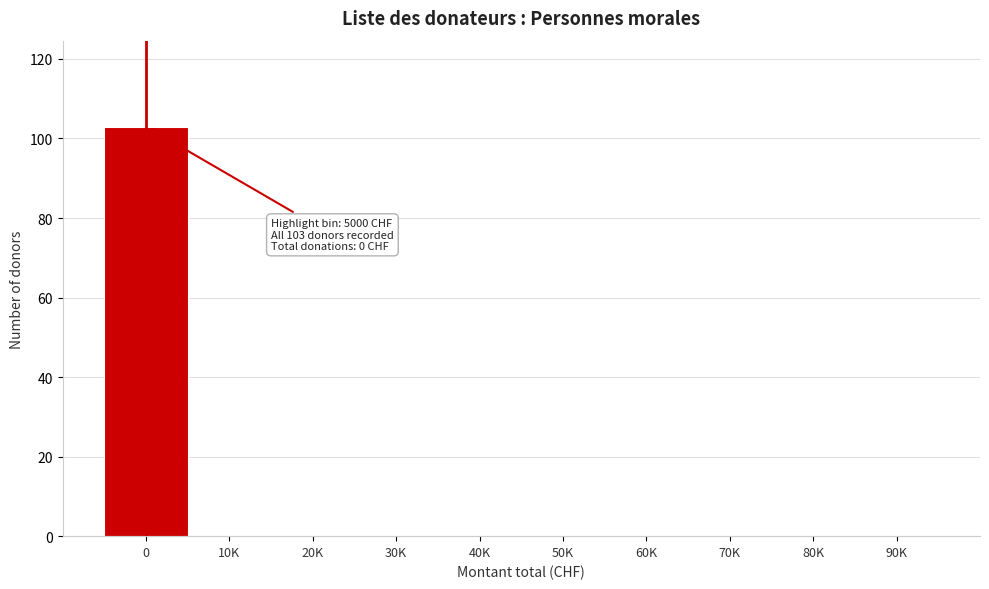

Reading right to left, what are all the values shown in this chart?

90K=0	80K=0	70K=0	60K=0	50K=0	40K=0	30K=0	20K=0	10K=0	0=103